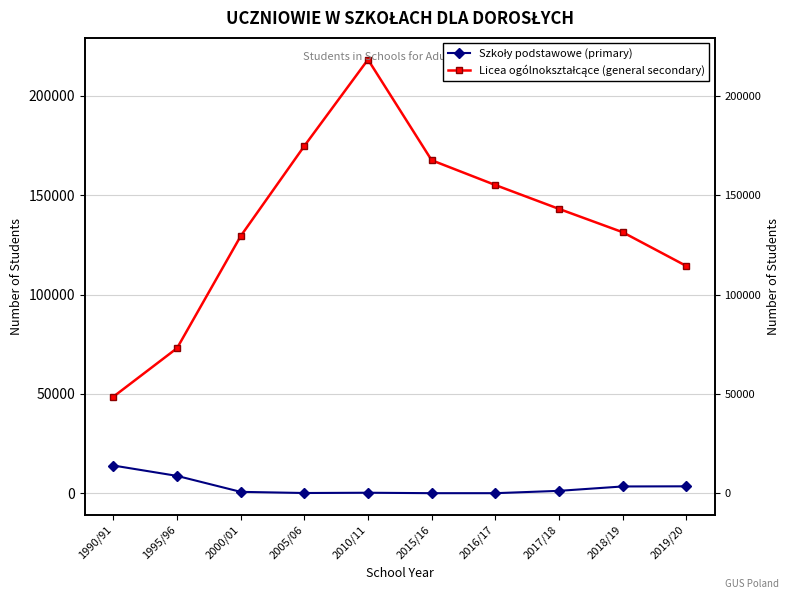

How many distinct data groups are displayed?

2